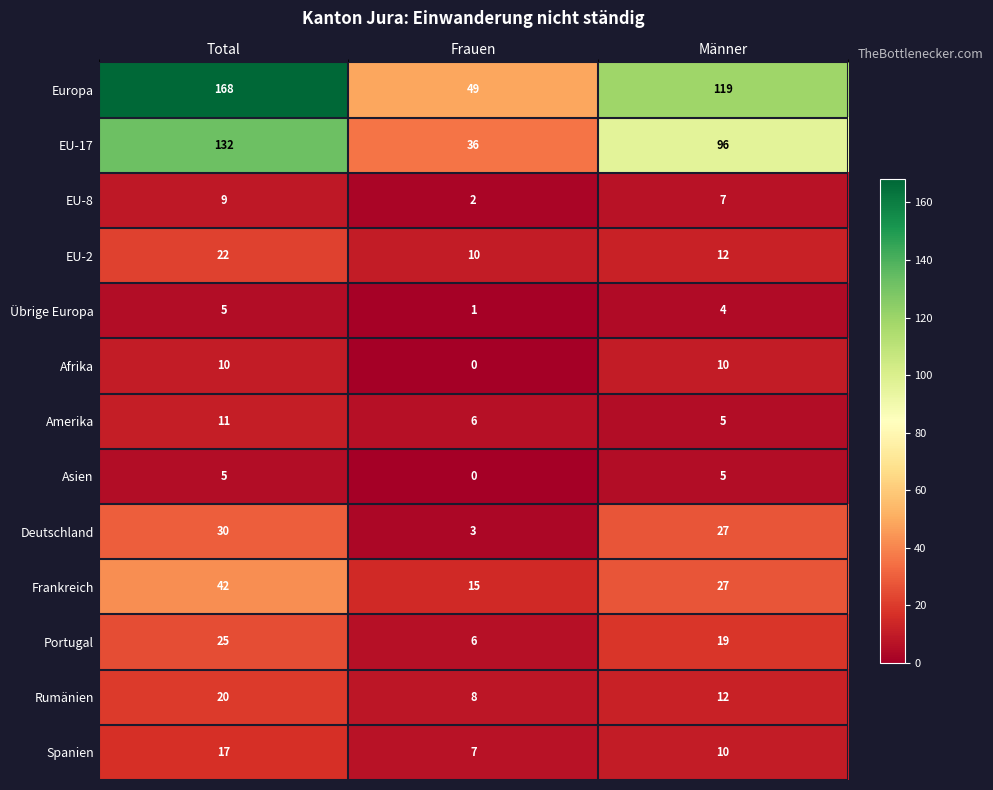

What is the sum of all Amerika values?

22